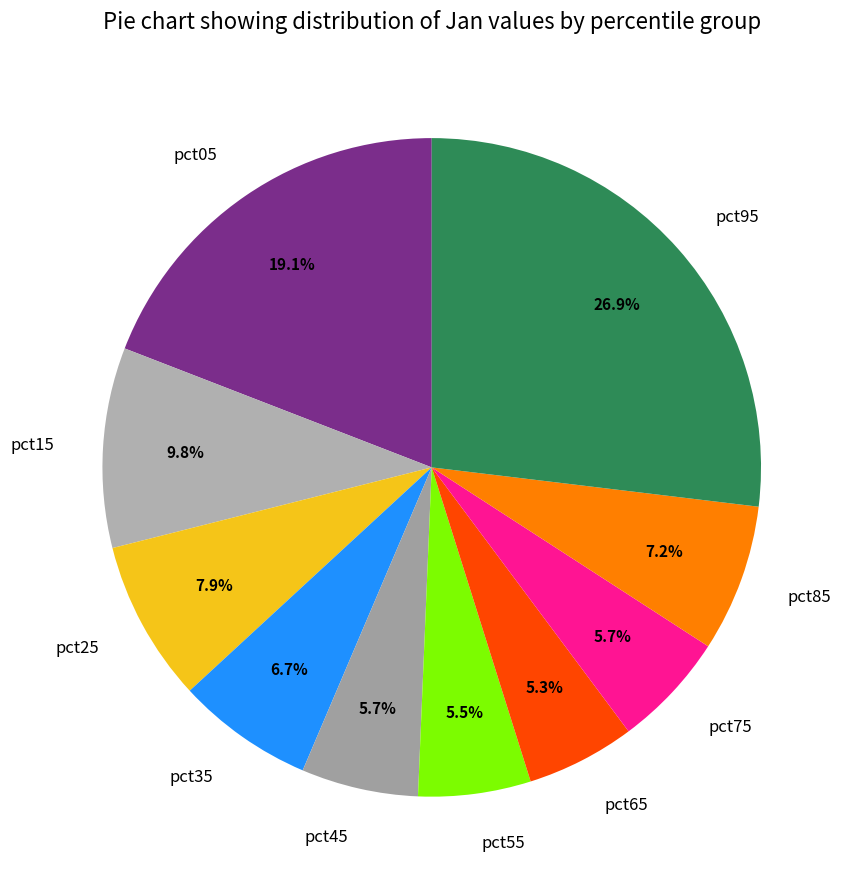

Is pct65 the majority of the pie?

No